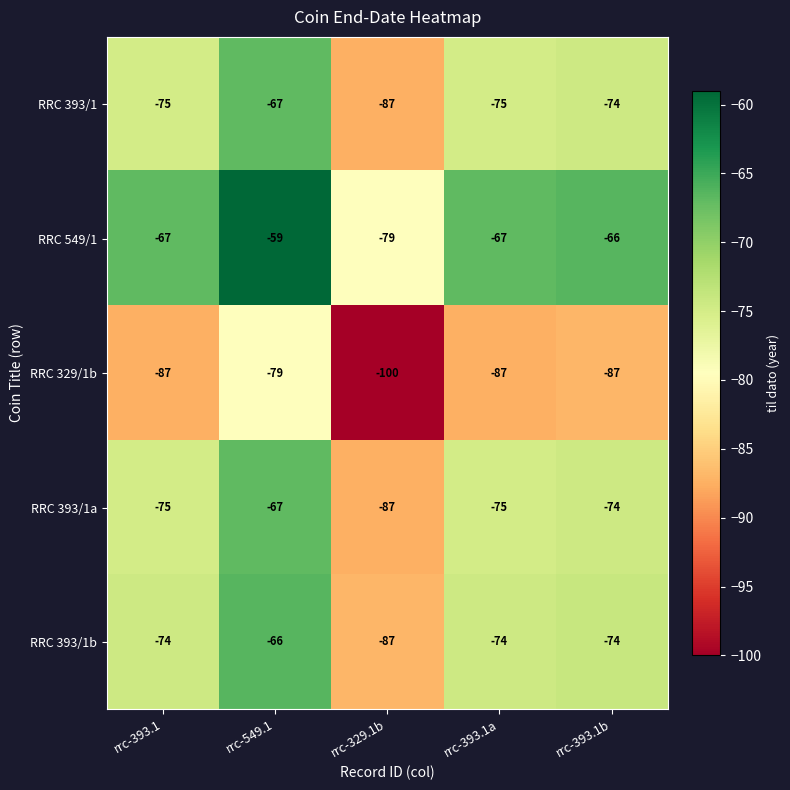

What is the approximate value of RRC 393/1a at rrc-329.1b, to the nearest 5?

-85